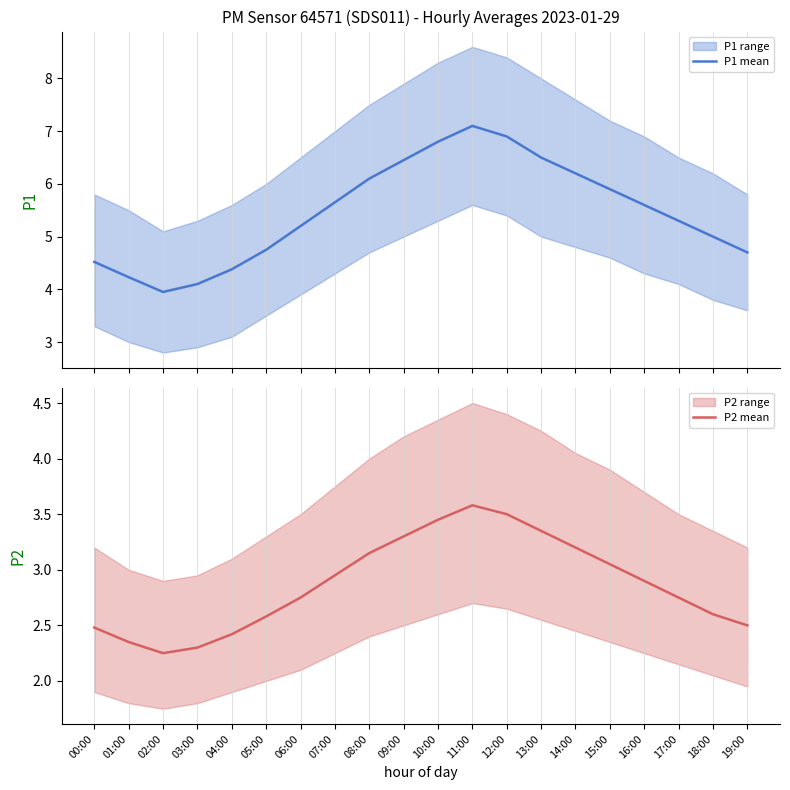

Rank the series by their maximum value, from highest to lowest.

P1 mean, P2 mean